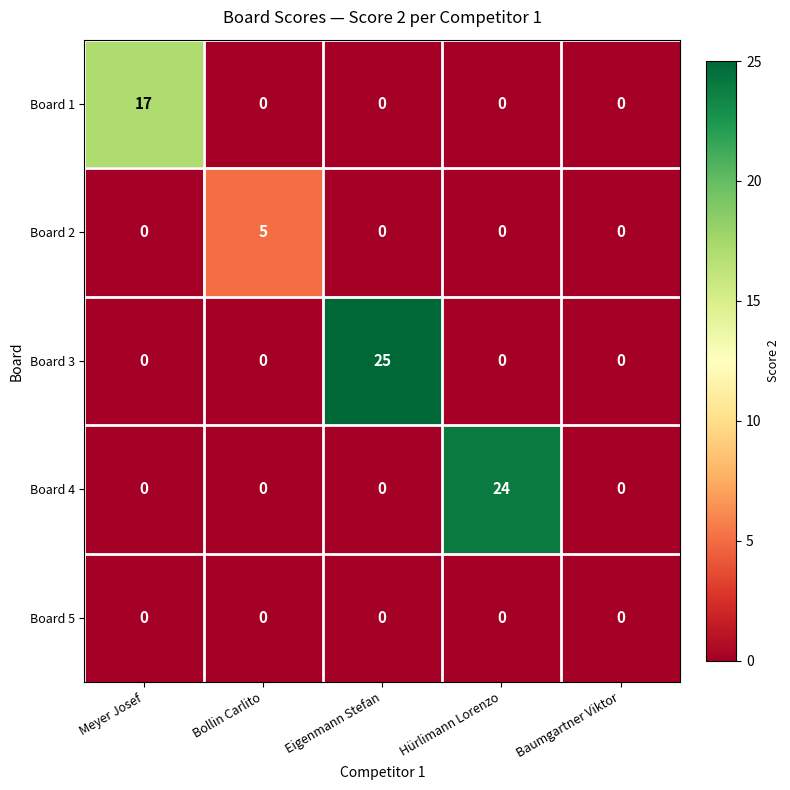

Between Bollin Carlito and Eigenmann Stefan, which series saw the biggest shift?

Board 3